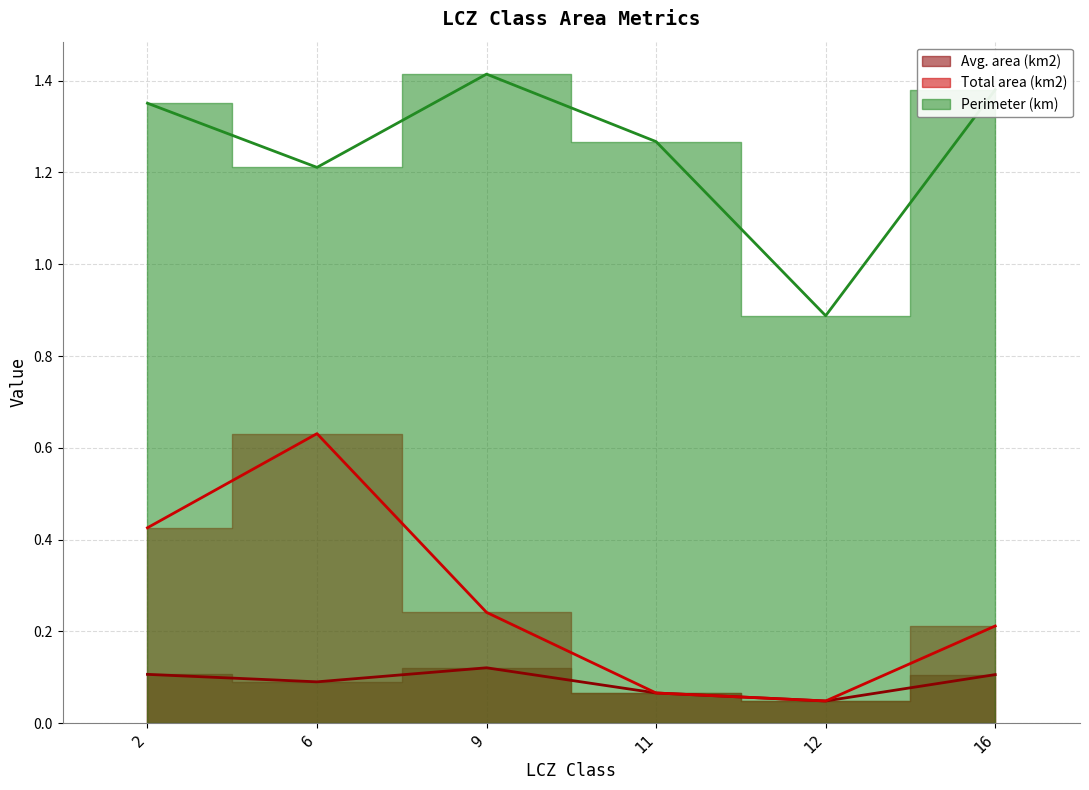

Does the chart have visible grid lines?

Yes